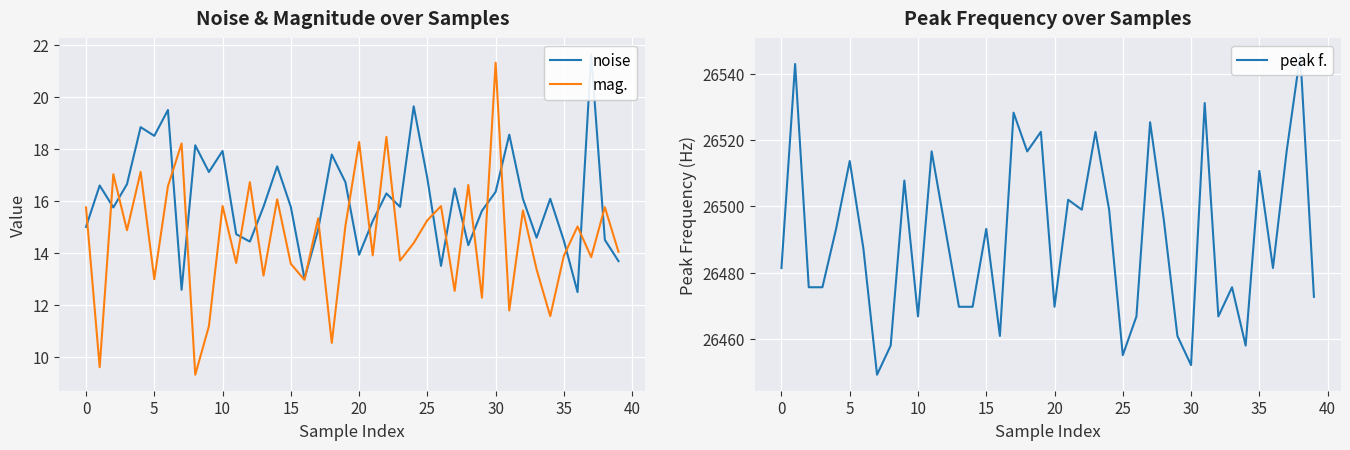

How many lines are shown in the chart?

3